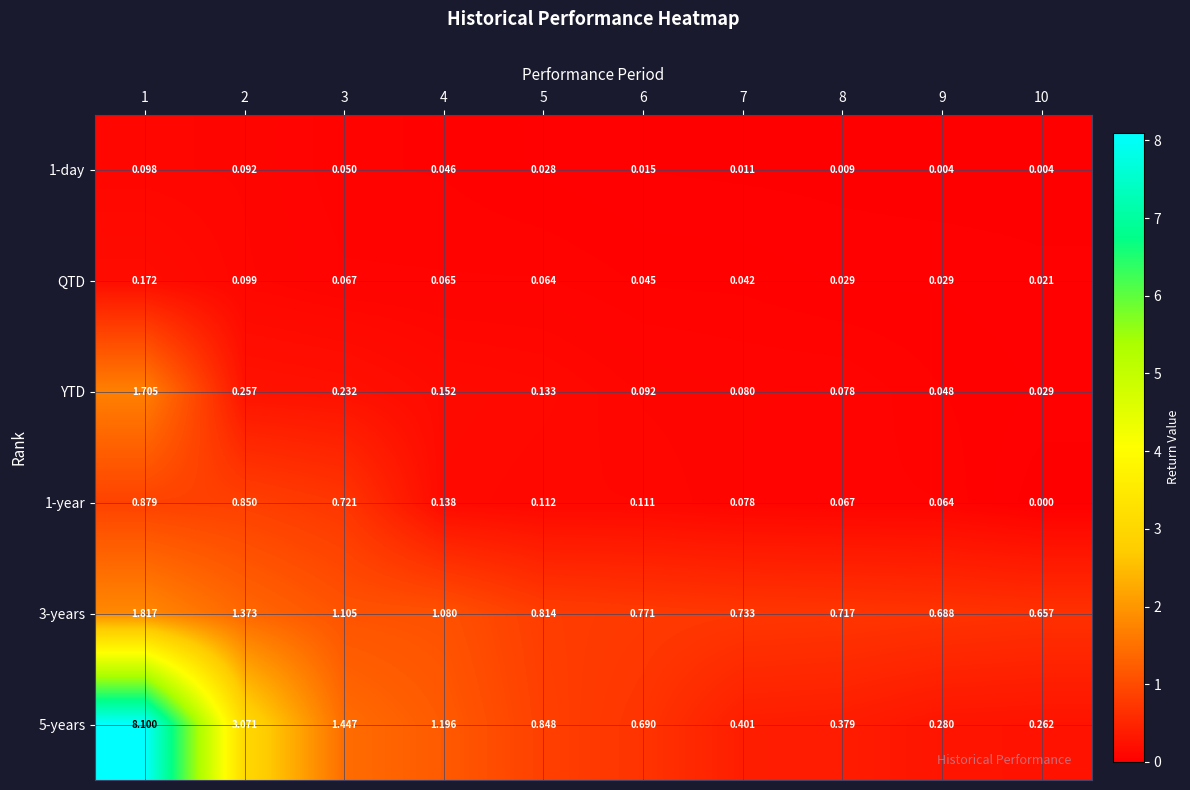

Count the number of categories in the chart.

10